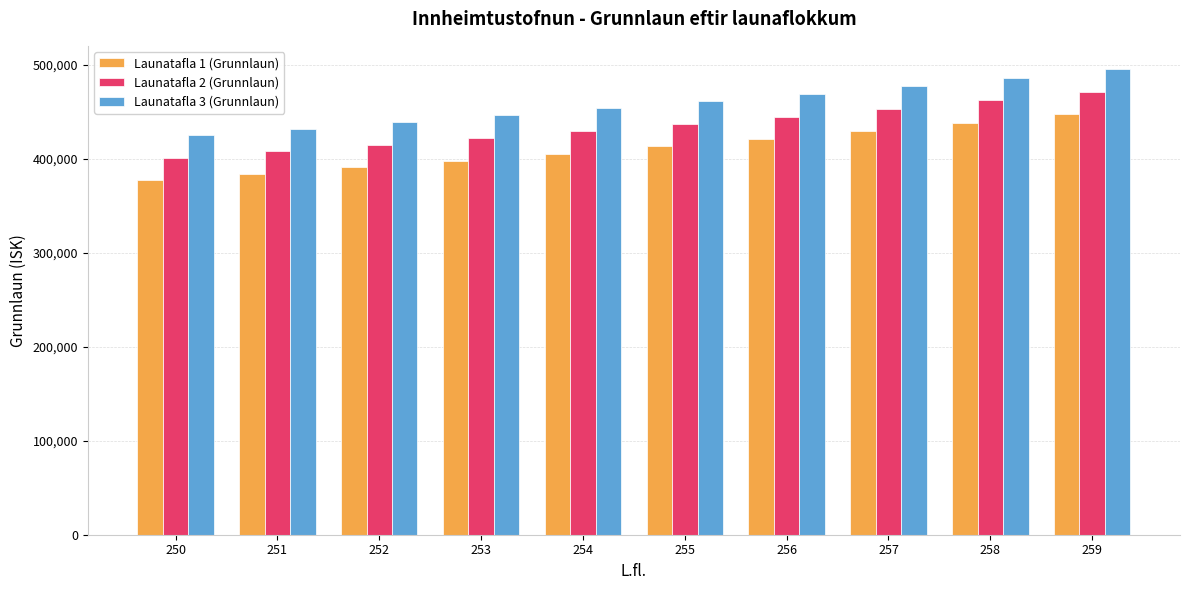

At which label is Launatafla 3 (Grunnlaun) closest to 460424?

255